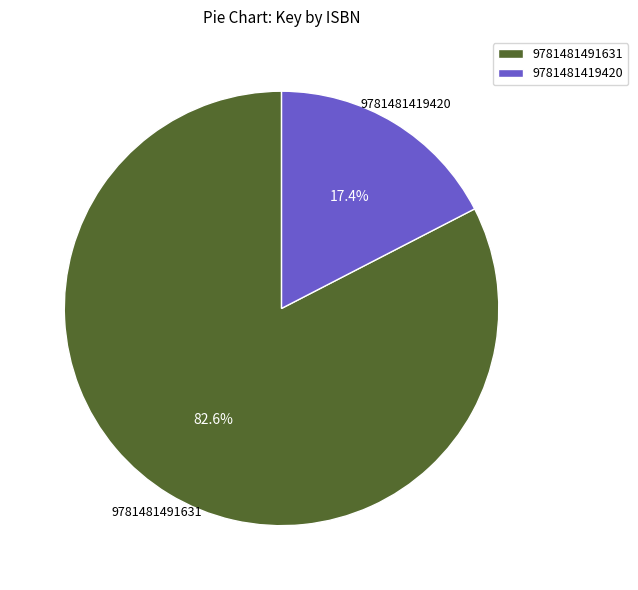

Combined, what portion of the pie is 9781481491631 and 9781481419420?

100.0%